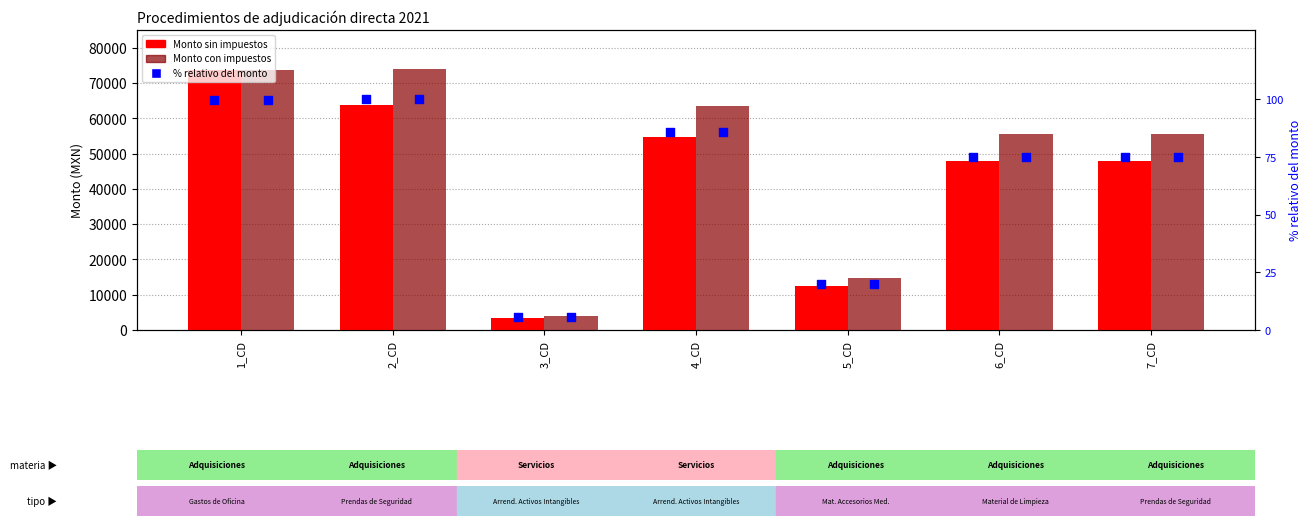

Which series has the largest total across all categories?

Monto con impuestos